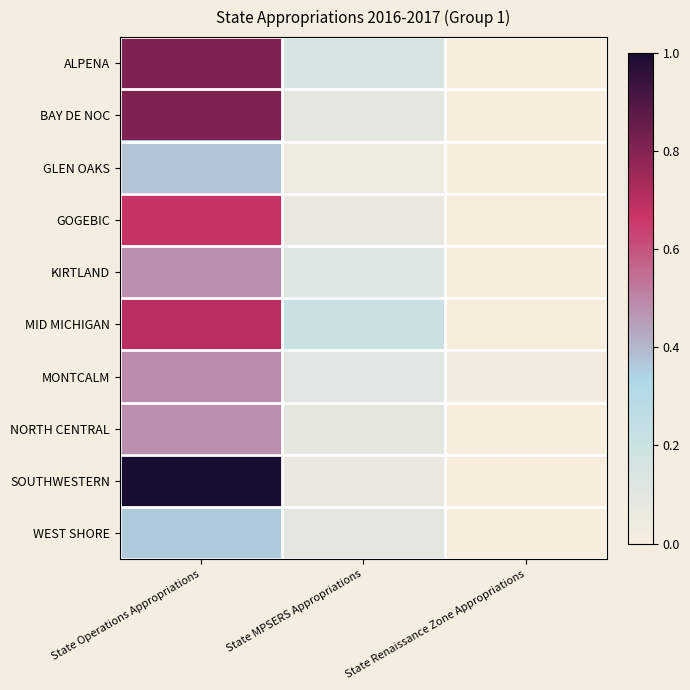

How many categories are shown in the chart?

3